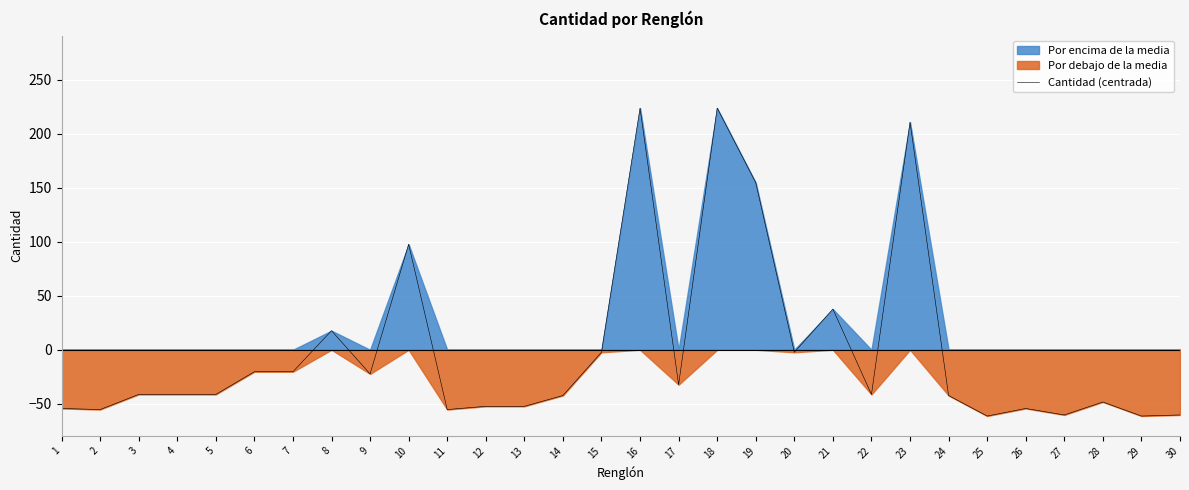

Which has a higher value, 12 or 10?

10